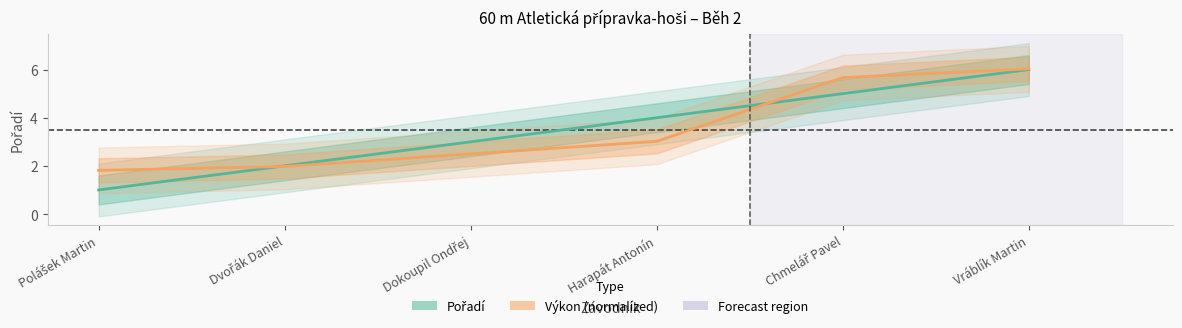

True or false: Pořadí has a value of 6.0 at Vráblík Martin.

True